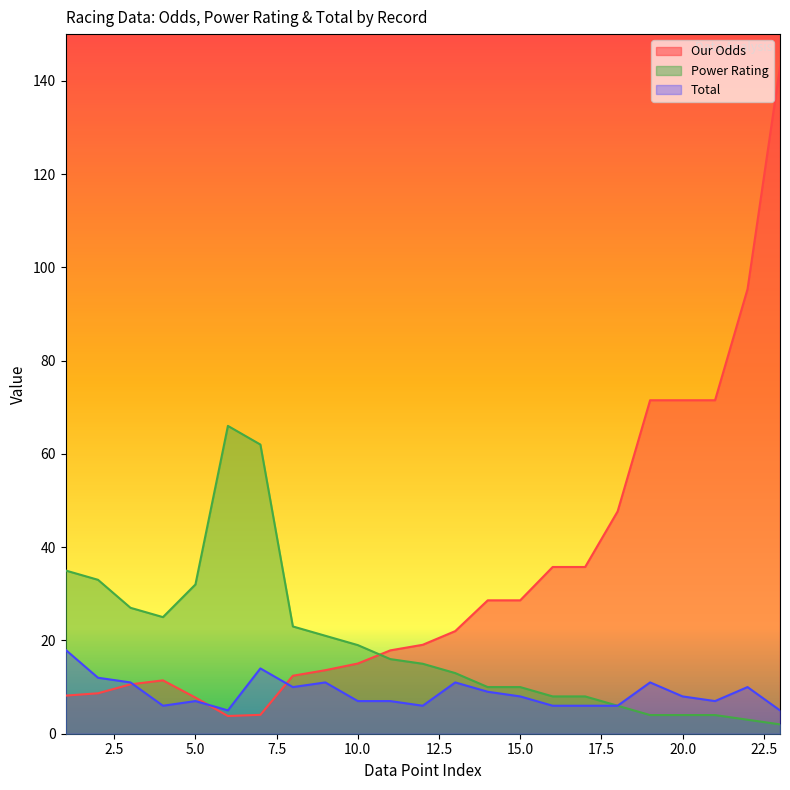

What is the difference between the highest and lowest values at 1?

26.8